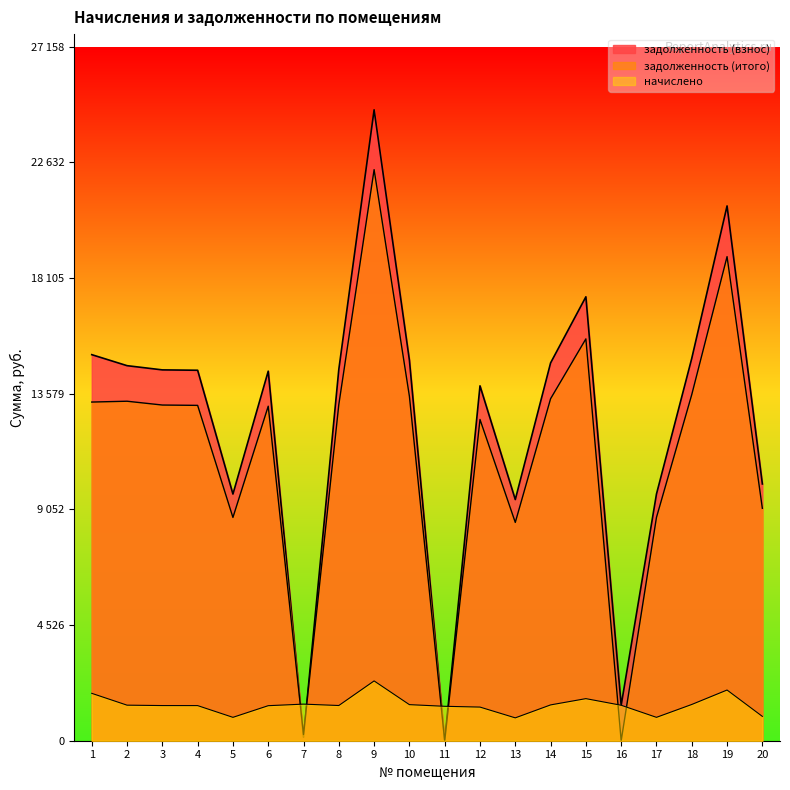

List the series in order of their peak value, highest first.

задолженность (итого), задолженность (взнос), начислено